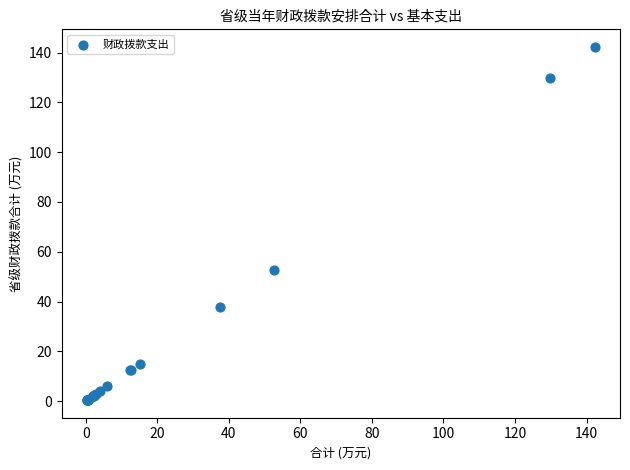

What Y value in the scatter plot is closest to 71?

52.6